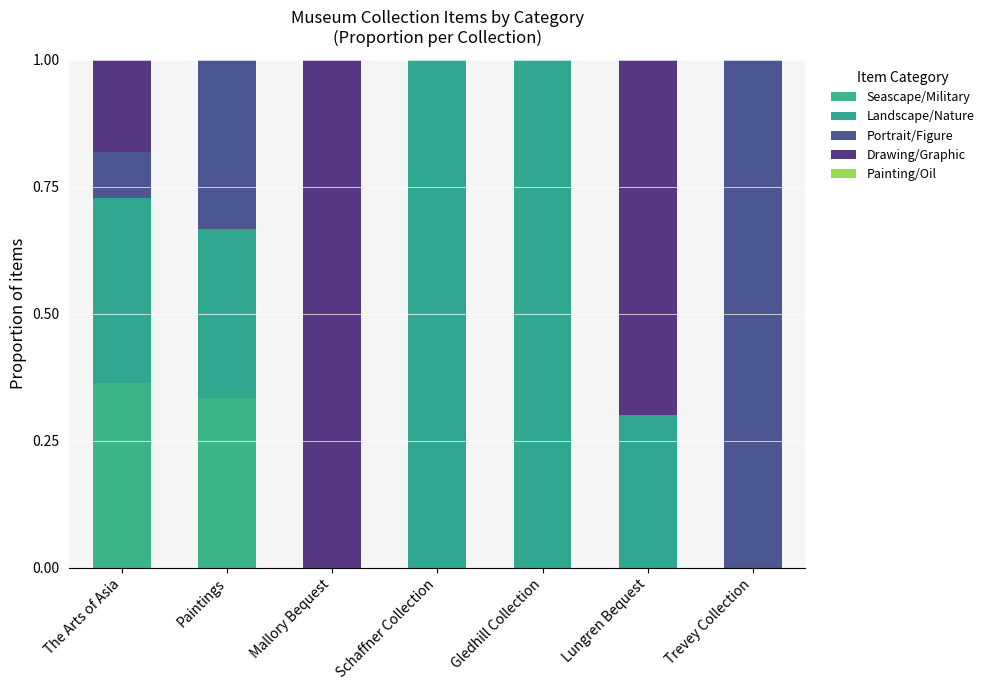

Which label corresponds to the largest value in the chart?

Schaffner Collection